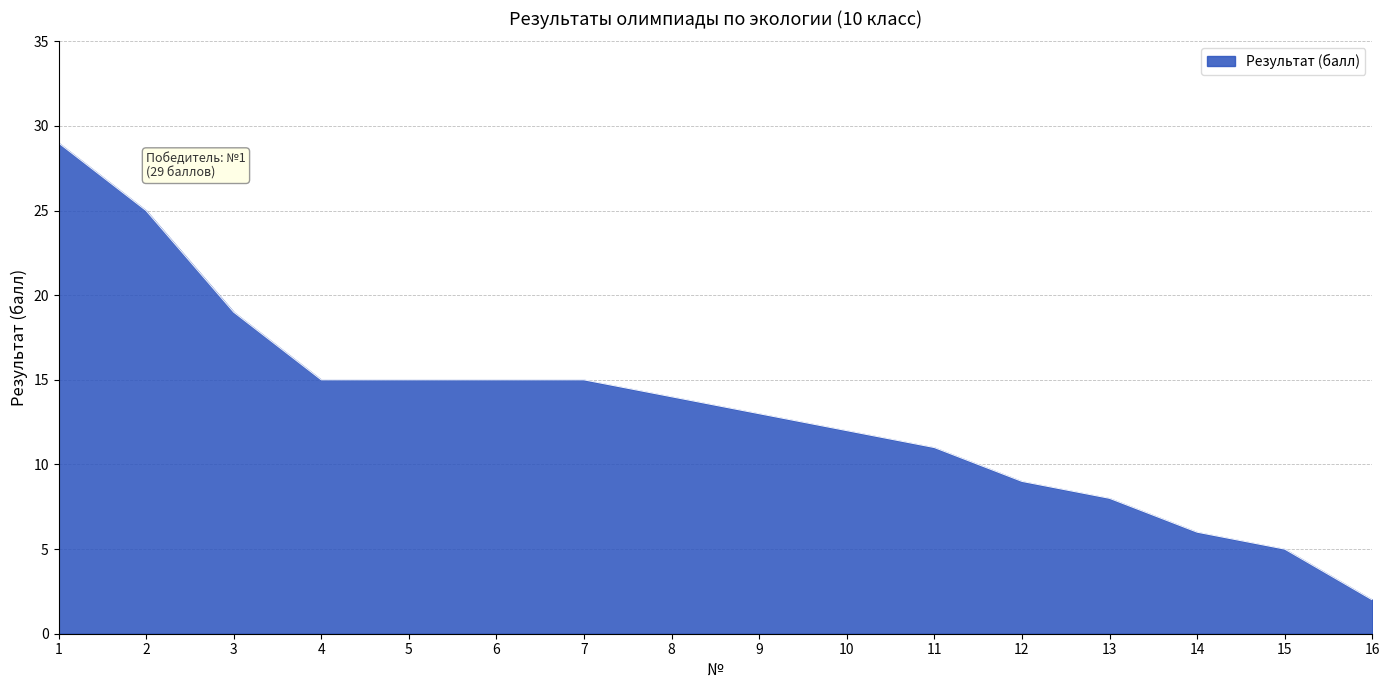

True or false: the data shows 8 at 13.

True